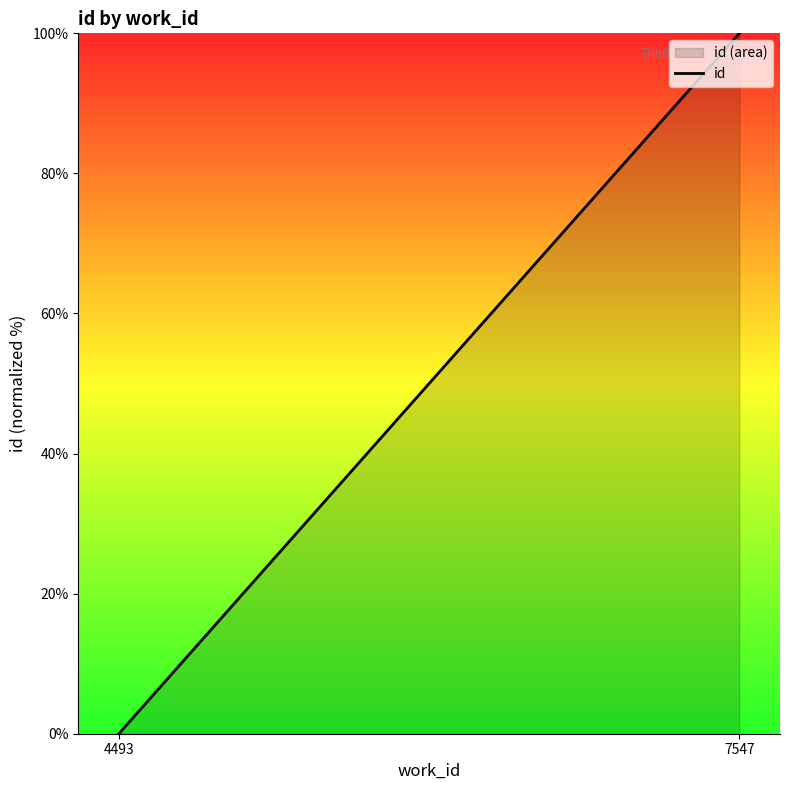

Rank the categories by value from highest to lowest.

7547, 4493